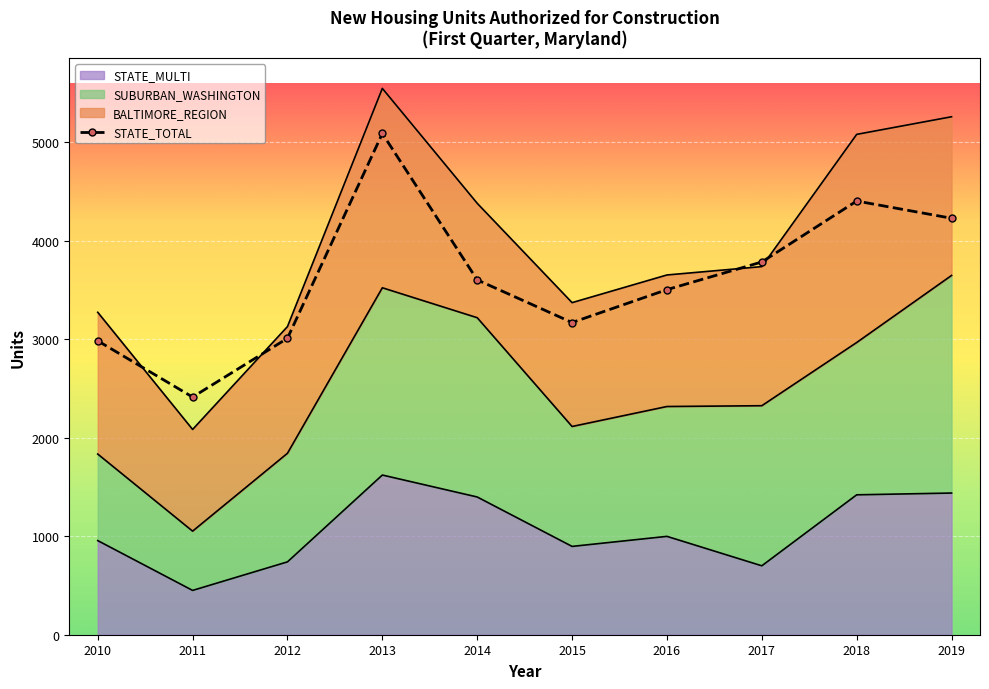

How many data points in STATE_TOTAL are less than 3604?

5